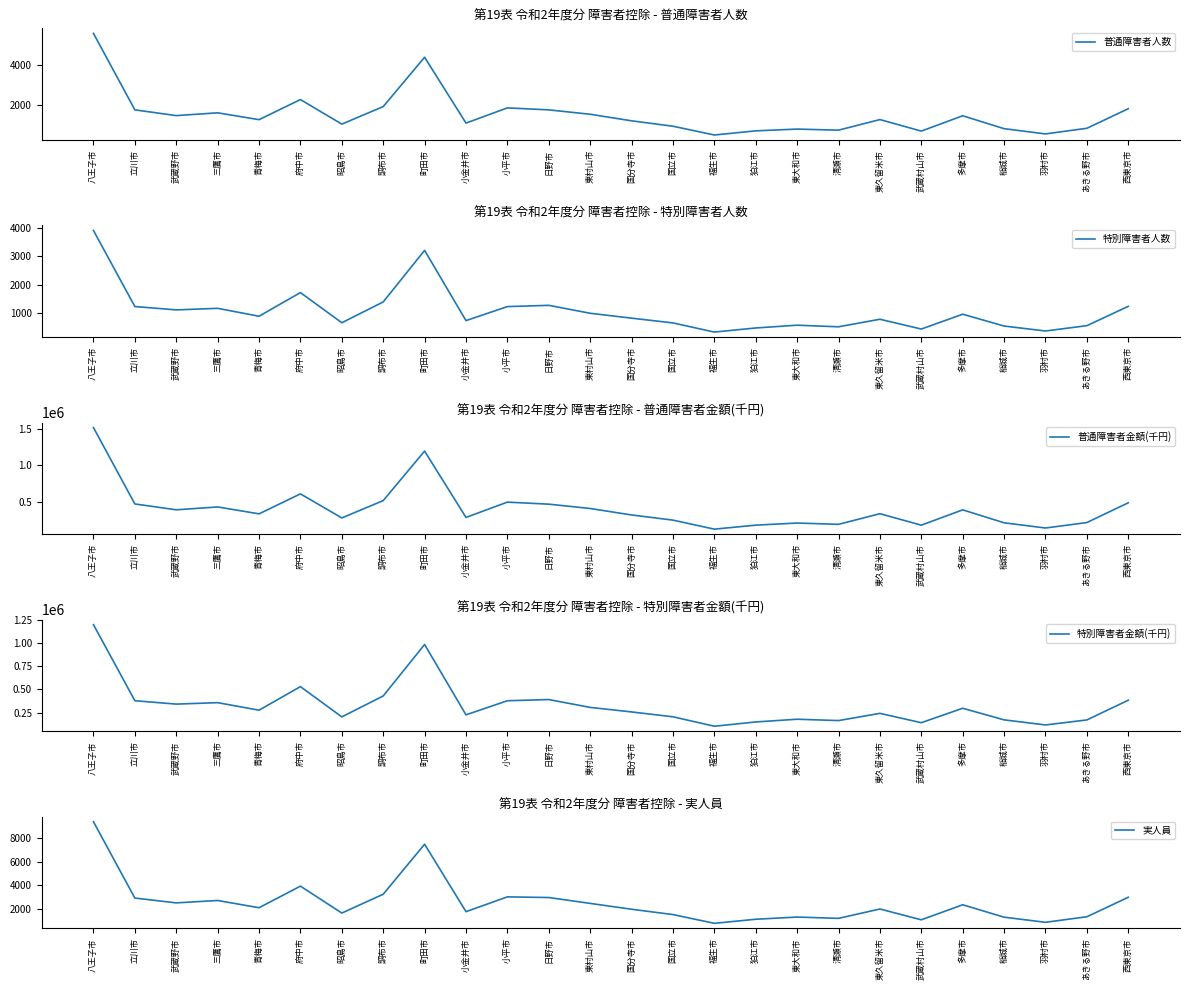

True or false: 特別障害者金額(千円) and 普通障害者人数 cross at least once.

False